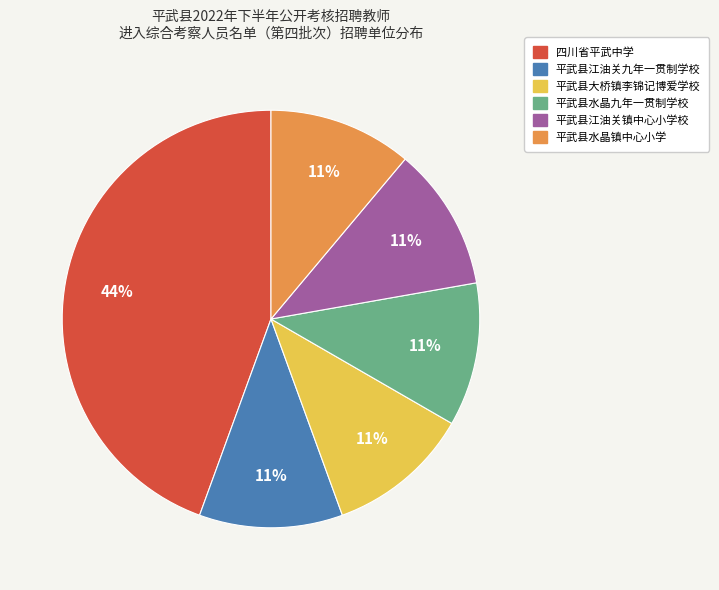

To the nearest percent, what percentage of the pie is 平武县水晶九年一贯制学校?

11%